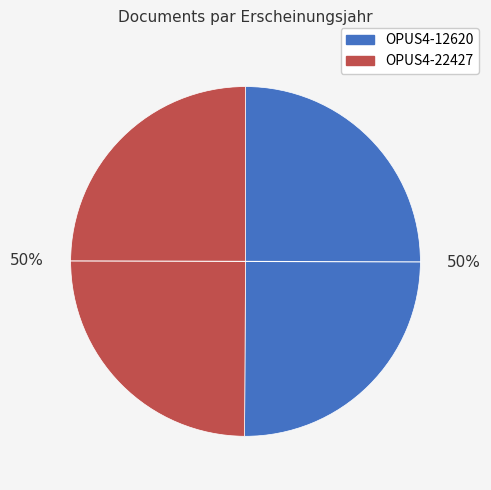

The OPUS4-12620 slice represents 36% of the pie. True or false?

False